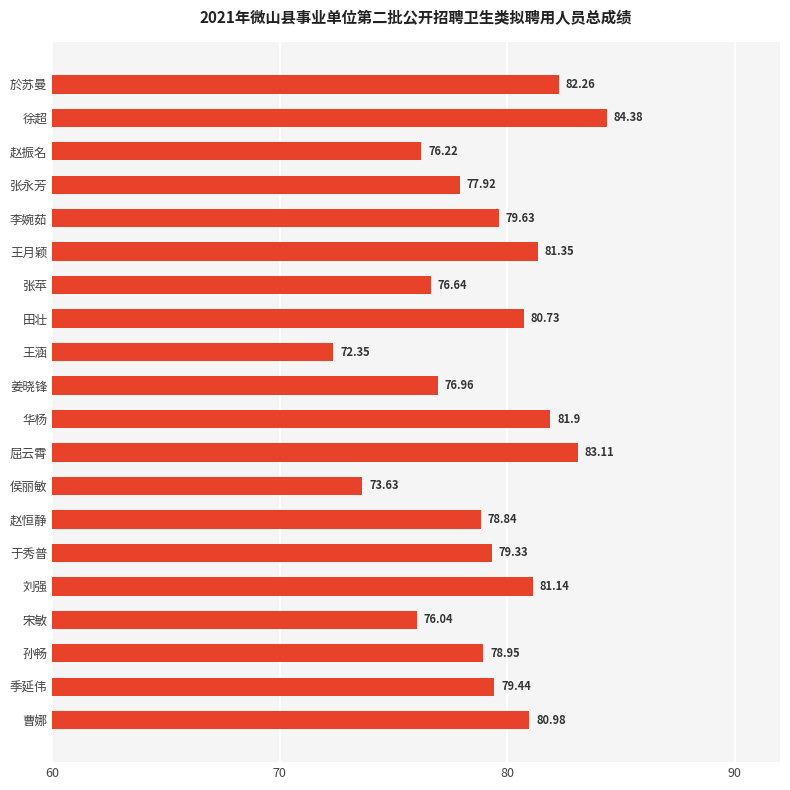

Does the chart contain any negative values?

No